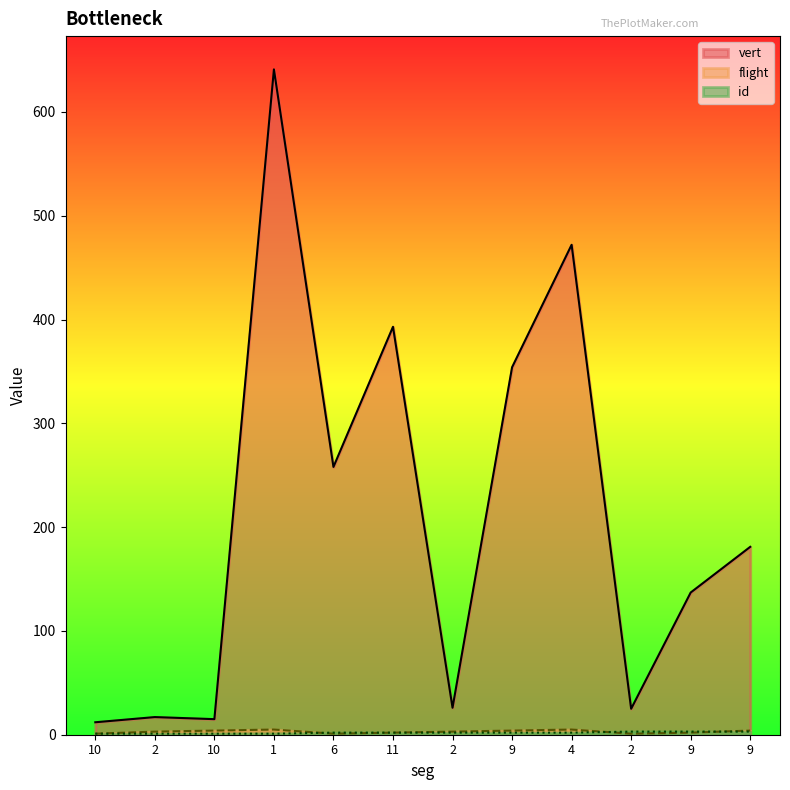

What is the maximum value shown in the chart?

641